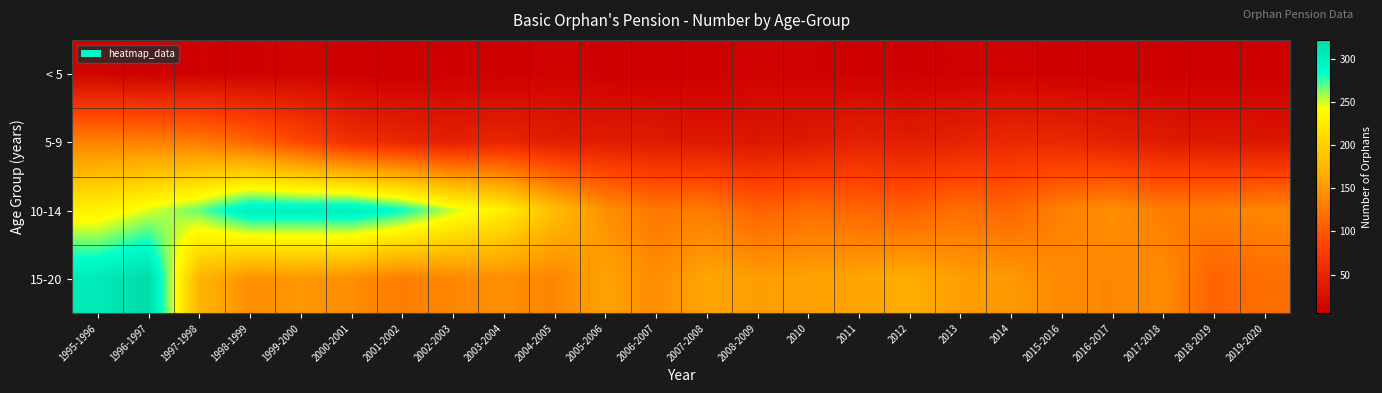

Reading right to left, what are all the values shown in this chart?

< 5: 2019-2020=7	2018-2019=5	2017-2018=7	2016-2017=7	2015-2016=8	2014=10	2013=9	2012=8	2011=8	2010=9	2008-2009=11	2007-2008=7	2006-2007=7	2005-2006=7	2004-2005=11	2003-2004=7	2002-2003=8	2001-2002=5	2000-2001=7	1999-2000=12	1998-1999=8	1997-1998=9	1996-1997=6	1995-1996=11
5-9: 2019-2020=31	2018-2019=35	2017-2018=37	2016-2017=44	2015-2016=53	2014=54	2013=46	2012=40	2011=45	2010=36	2008-2009=32	2007-2008=34	2006-2007=37	2005-2006=39	2004-2005=40	2003-2004=50	2002-2003=43	2001-2002=51	2000-2001=61	1999-2000=86	1998-1999=111	1997-1998=127	1996-1997=132	1995-1996=133
10-14: 2019-2020=136	2018-2019=130	2017-2018=129	2016-2017=143	2015-2016=132	2014=111	2013=118	2012=107	2011=112	2010=117	2008-2009=108	2007-2008=129	2006-2007=124	2005-2006=145	2004-2005=183	2003-2004=228	2002-2003=252	2001-2002=284	2000-2001=302	1999-2000=299	1998-1999=301	1997-1998=267	1996-1997=248	1995-1996=230
15-20: 2019-2020=118	2018-2019=109	2017-2018=141	2016-2017=137	2015-2016=139	2014=151	2013=154	2012=167	2011=159	2010=157	2008-2009=154	2007-2008=160	2006-2007=142	2005-2006=158	2004-2005=136	2003-2004=143	2002-2003=137	2001-2002=129	2000-2001=142	1999-2000=149	1998-1999=143	1997-1998=175	1996-1997=322	1995-1996=306